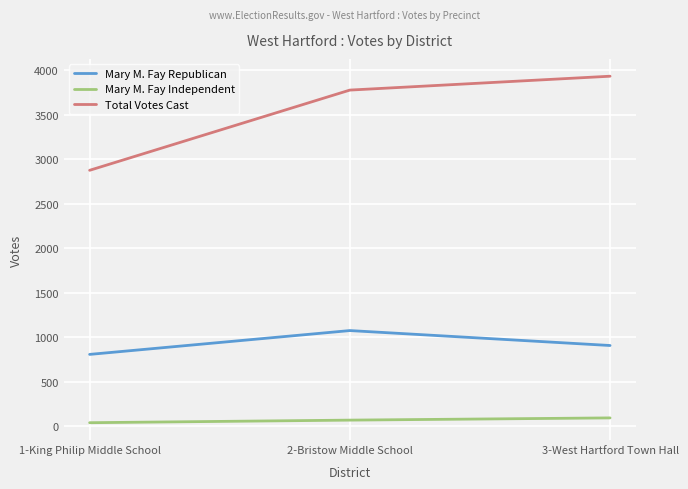

What is the minimum value for Total Votes Cast?

2875